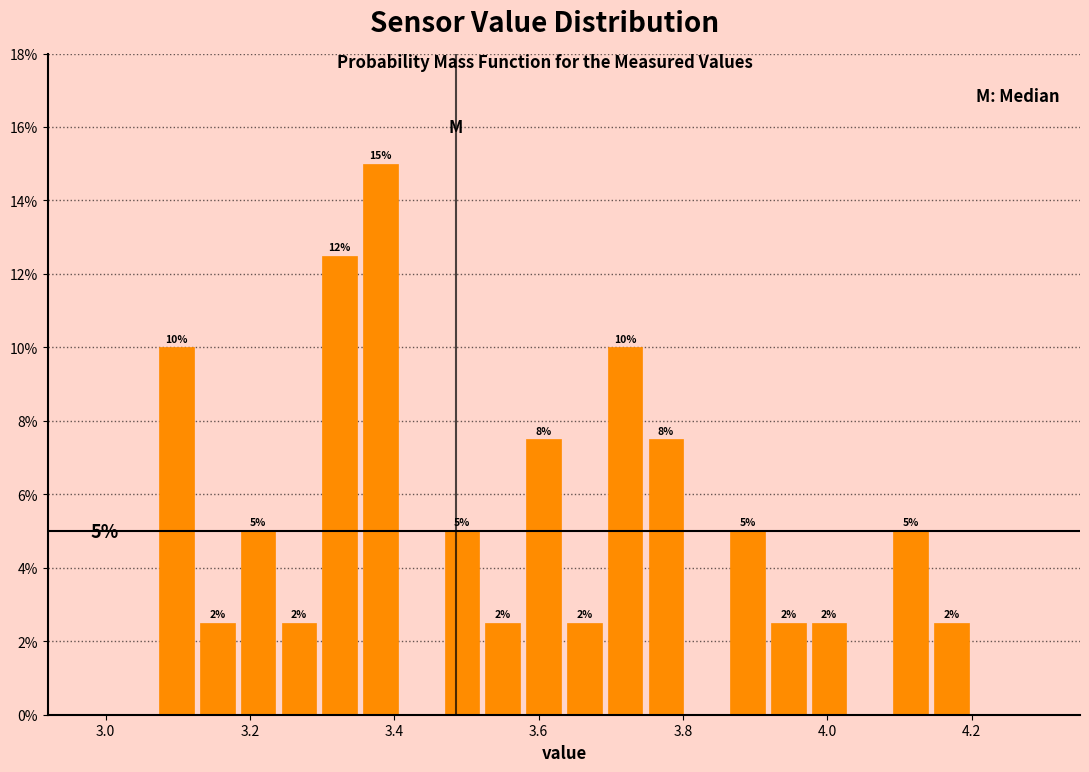

Read against the x-axis, roughly where is the centre of the tallest bar?

3.38